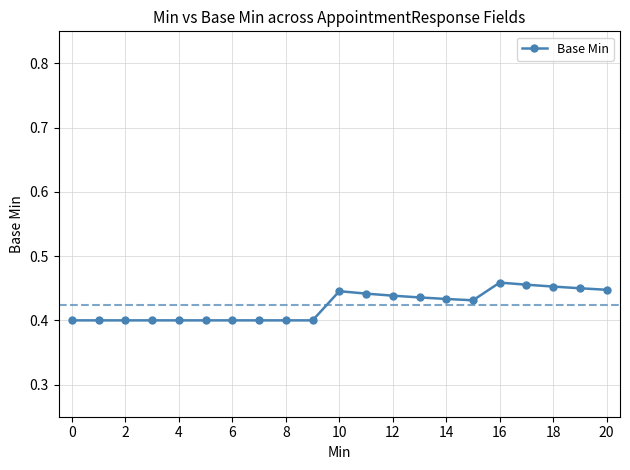

What is the sum of all values?

8.9